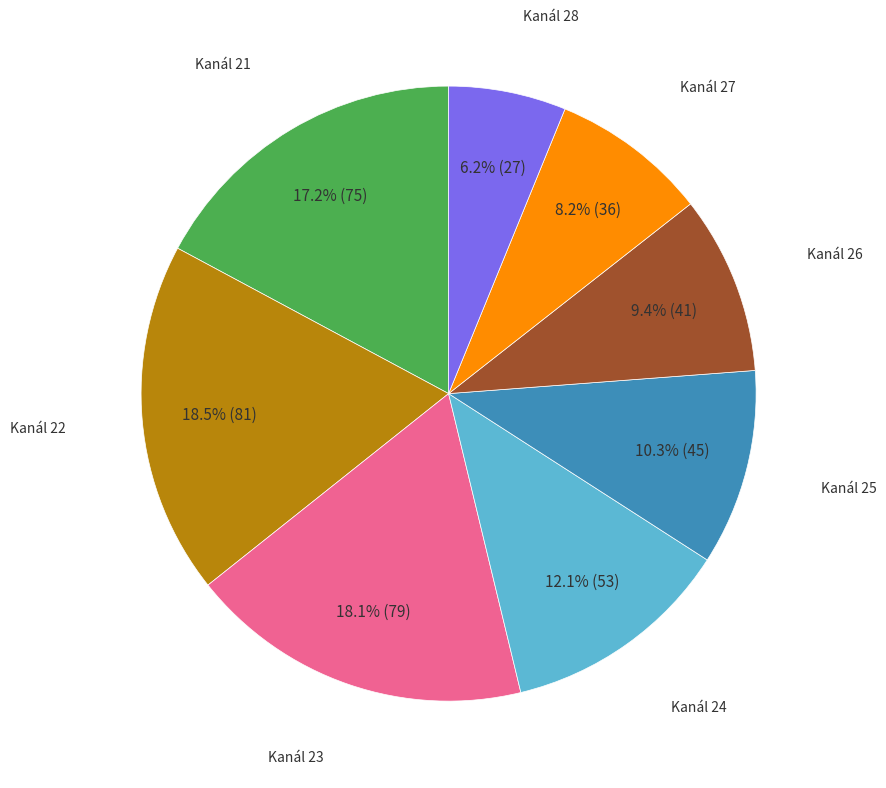

Does Kanál 21 represent more than half of the total?

No